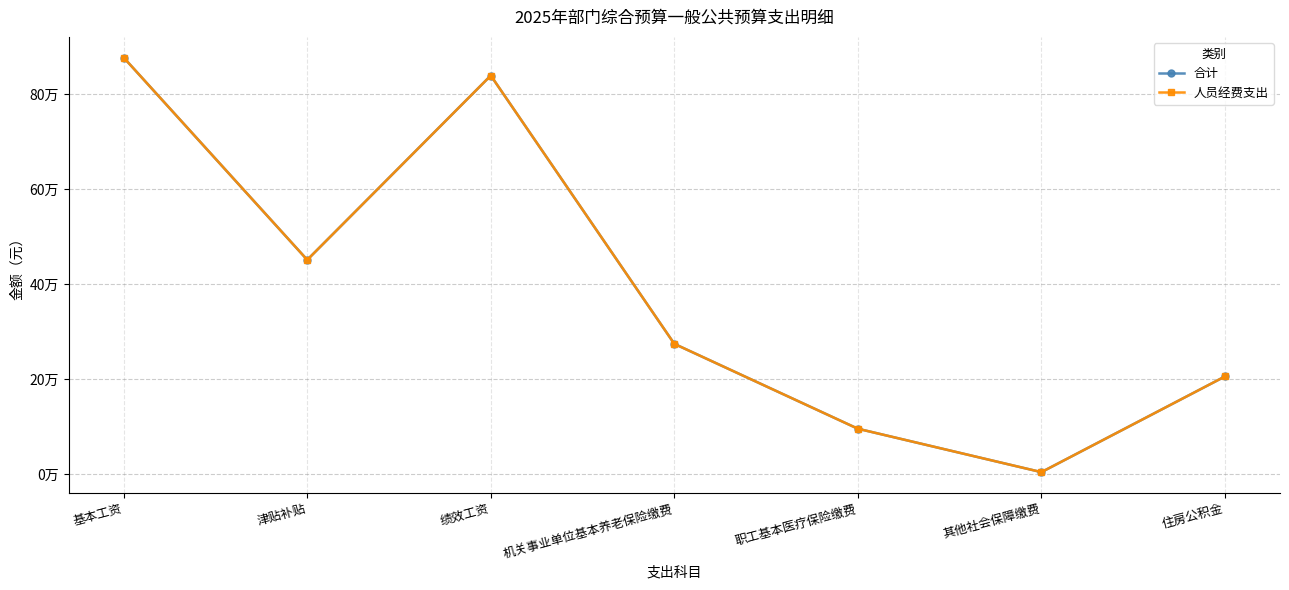

Rank the series at 津贴补贴 from highest to lowest value.

合计, 人员经费支出